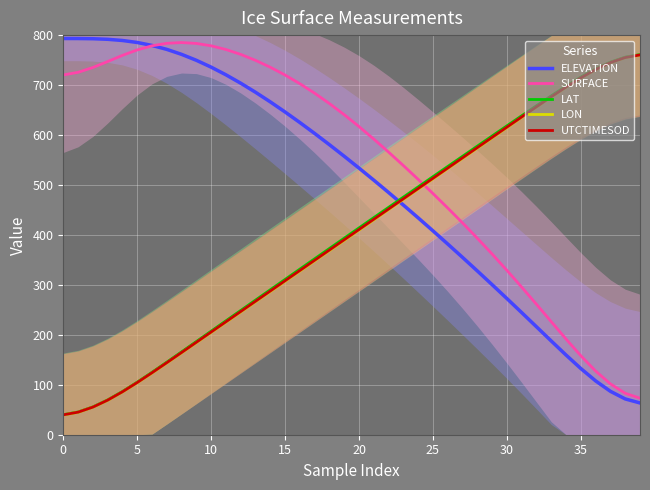

What is the minimum value for LON?

39.7